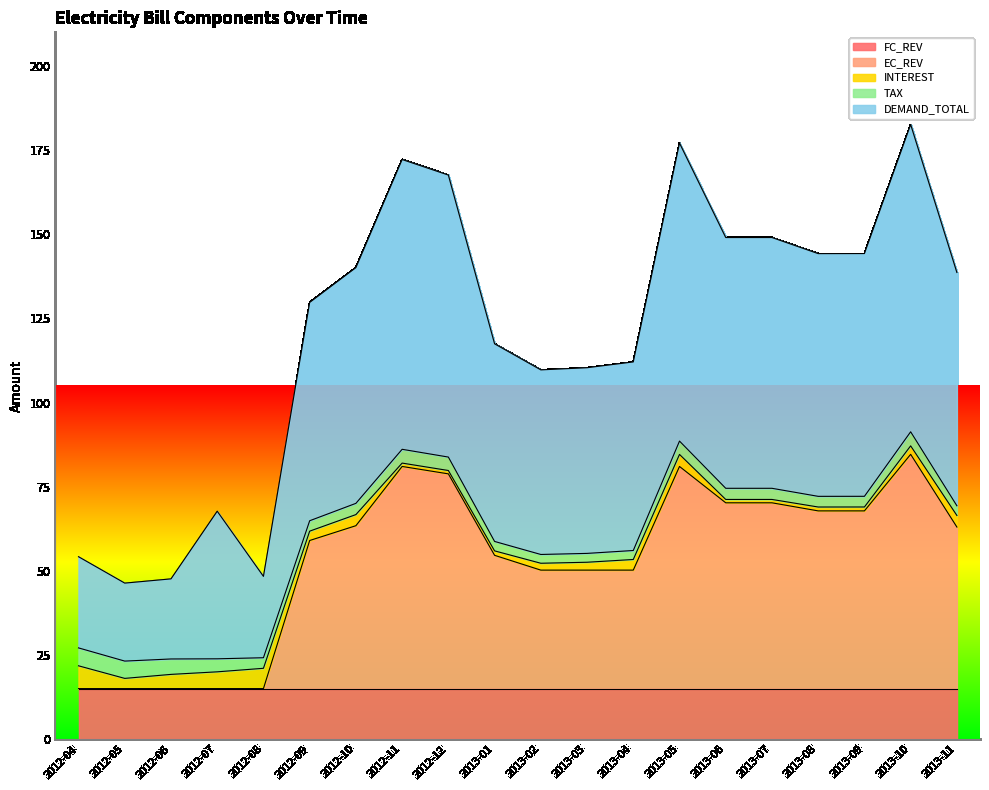

Reading left to right, extract all data points from this chart.

FC_REV: 2012-04=15.0	2012-05=15.0	2012-06=15.0	2012-07=15.0	2012-08=15.0	2012-09=15.0	2012-10=15.0	2012-11=15.0	2012-12=15.0	2013-01=15.0	2013-02=15.0	2013-03=15.0	2013-04=15.0	2013-05=15.0	2013-06=15.0	2013-07=15.0	2013-08=15.0	2013-09=15.0	2013-10=15.0	2013-11=15.0
EC_REV: 2012-04=0.0	2012-05=0.0	2012-06=0.0	2012-07=0.0	2012-08=0.0	2012-09=44.0	2012-10=48.4	2012-11=66.0	2012-12=63.8	2013-01=39.6	2013-02=35.2	2013-03=35.2	2013-04=35.2	2013-05=66.0	2013-06=55.2	2013-07=55.2	2013-08=52.8	2013-09=52.8	2013-10=69.6	2013-11=48.0
INTEREST: 2012-04=6.8	2012-05=3.0	2012-06=4.2	2012-07=5.0	2012-08=6.0	2012-09=2.8	2012-10=3.3	2012-11=1.0	2012-12=1.0	2013-01=1.3	2013-02=2.0	2013-03=2.3	2013-04=3.2	2013-05=3.6	2013-06=1.0	2013-07=1.0	2013-08=1.1	2013-09=1.2	2013-10=2.5	2013-11=3.4
TAX: 2012-04=5.3	2012-05=5.1	2012-06=4.6	2012-07=3.9	2012-08=3.1	2012-09=3.1	2012-10=3.3	2012-11=4.1	2012-12=4.0	2013-01=2.8	2013-02=2.6	2013-03=2.6	2013-04=2.7	2013-05=4.0	2013-06=3.3	2013-07=3.3	2013-08=3.2	2013-09=3.2	2013-10=4.2	2013-11=2.9
DEMAND_TOTAL: 2012-04=27.1	2012-05=23.2	2012-06=23.8	2012-07=43.9	2012-08=24.2	2012-09=64.9	2012-10=70.0	2012-11=86.1	2012-12=83.8	2013-01=58.7	2013-02=54.9	2013-03=55.2	2013-04=56.0	2013-05=88.5	2013-06=74.5	2013-07=74.5	2013-08=72.1	2013-09=72.1	2013-10=91.3	2013-11=69.3